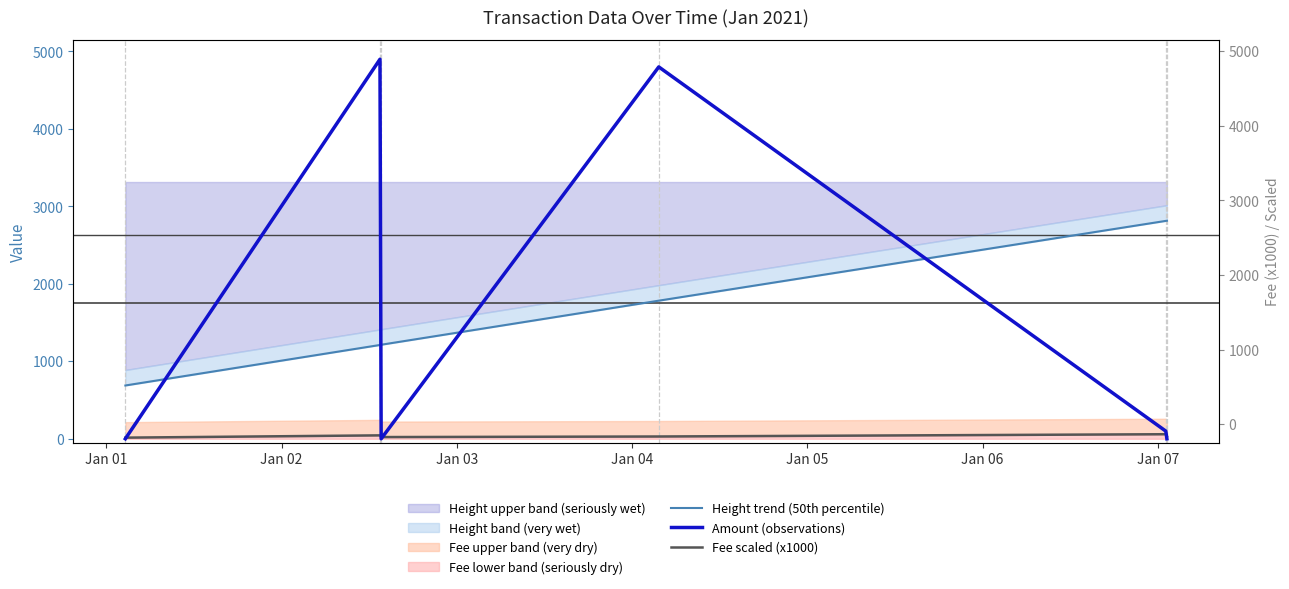

True or false: Height trend (50th percentile) has more than 2 points higher than both neighbors.

False